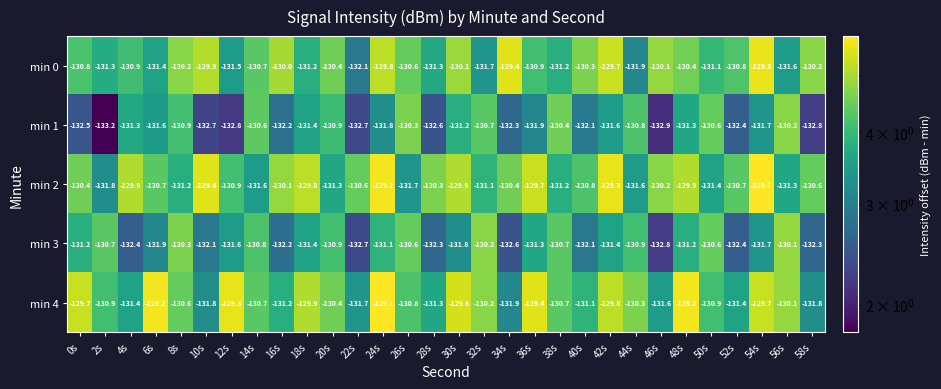

How many values in the min 3 series exceed -131?

10